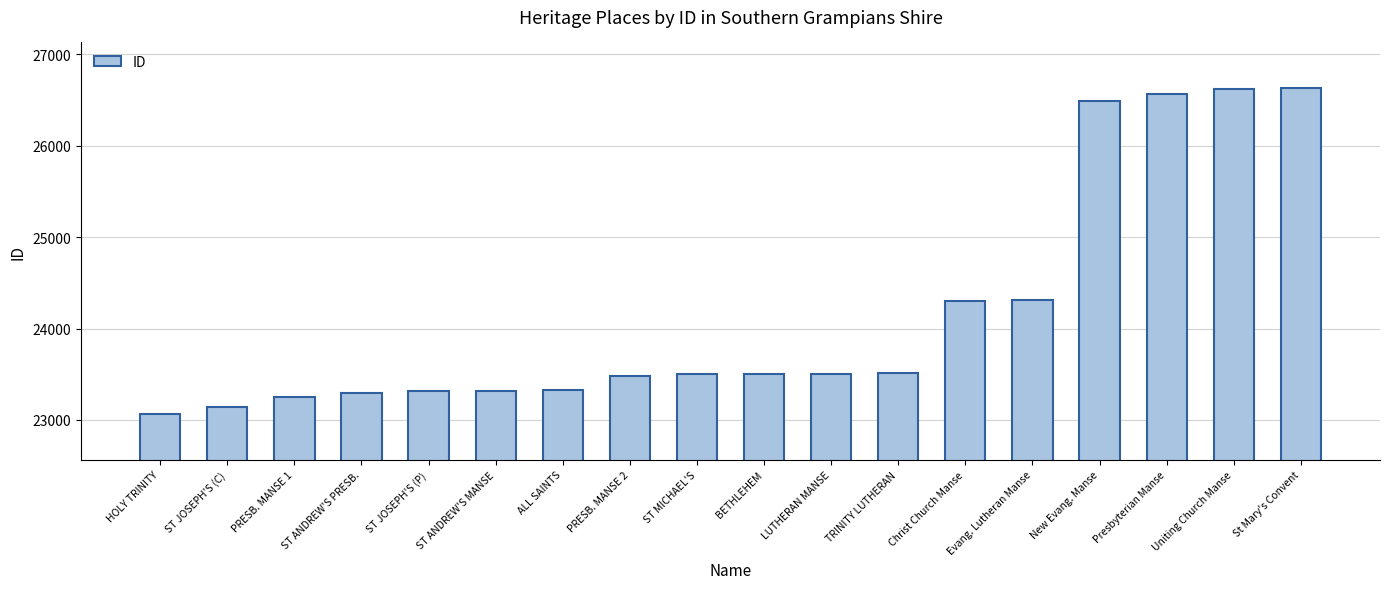

Which category has the lowest value across all series?

HOLY TRINITY